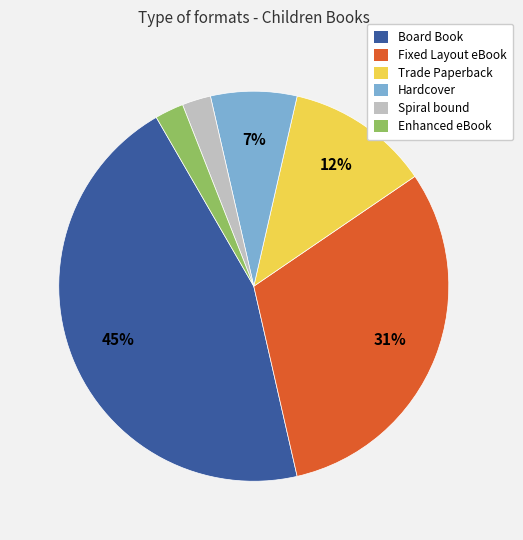

What is the largest slice in the pie chart?

Board Book